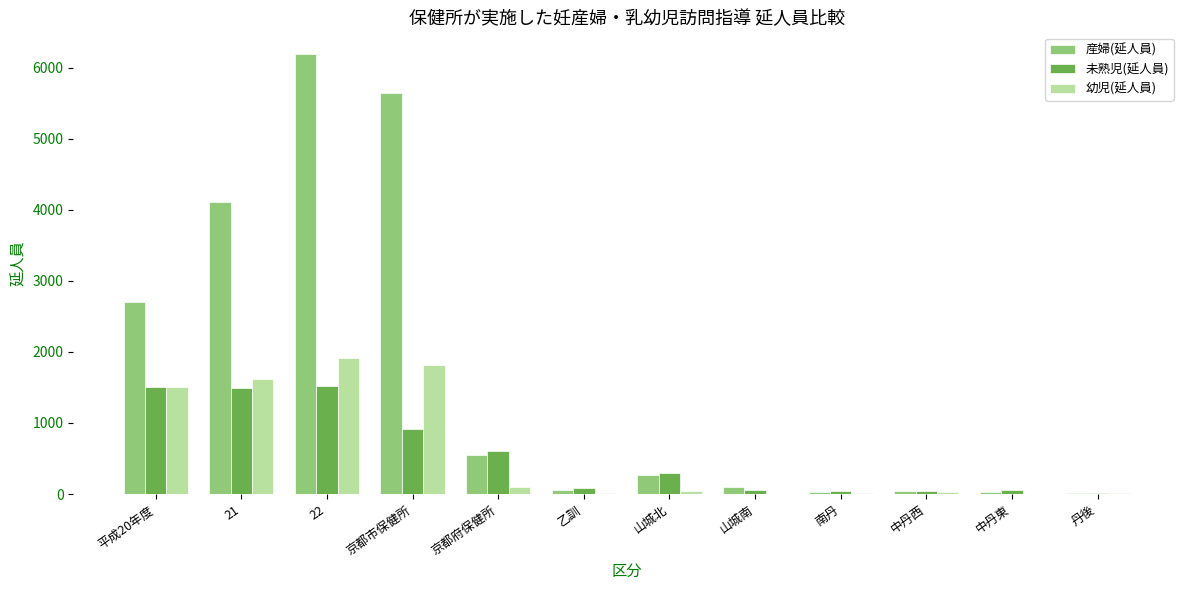

The value of 未熟児(延人員) at 京都市保健所 is 916. True or false?

True